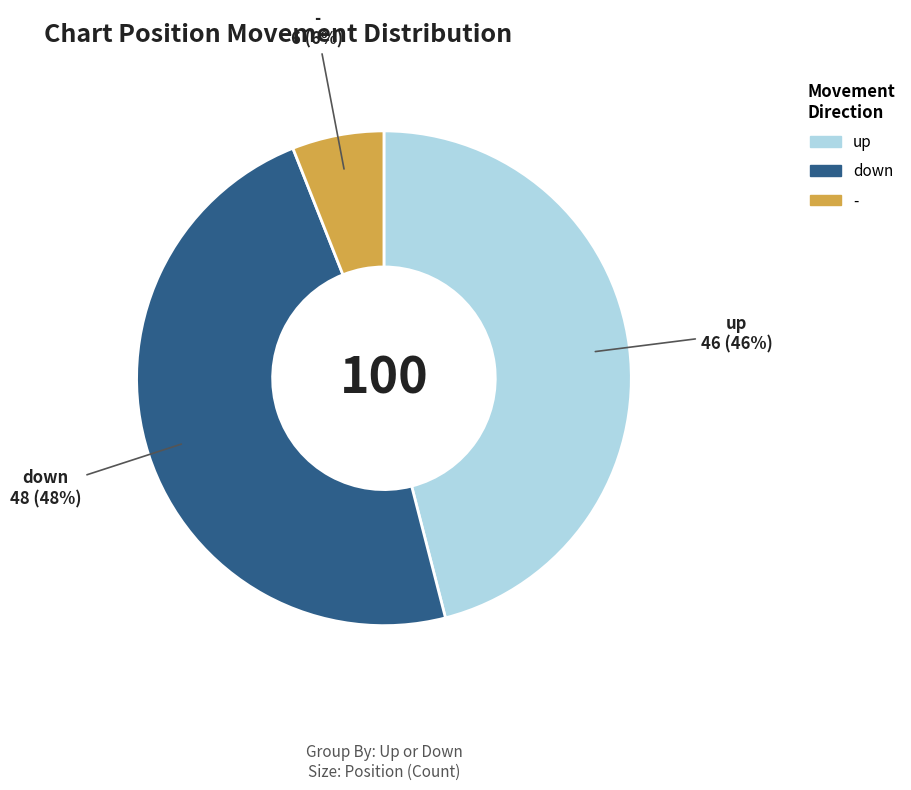

How many slices are in this pie chart?

3